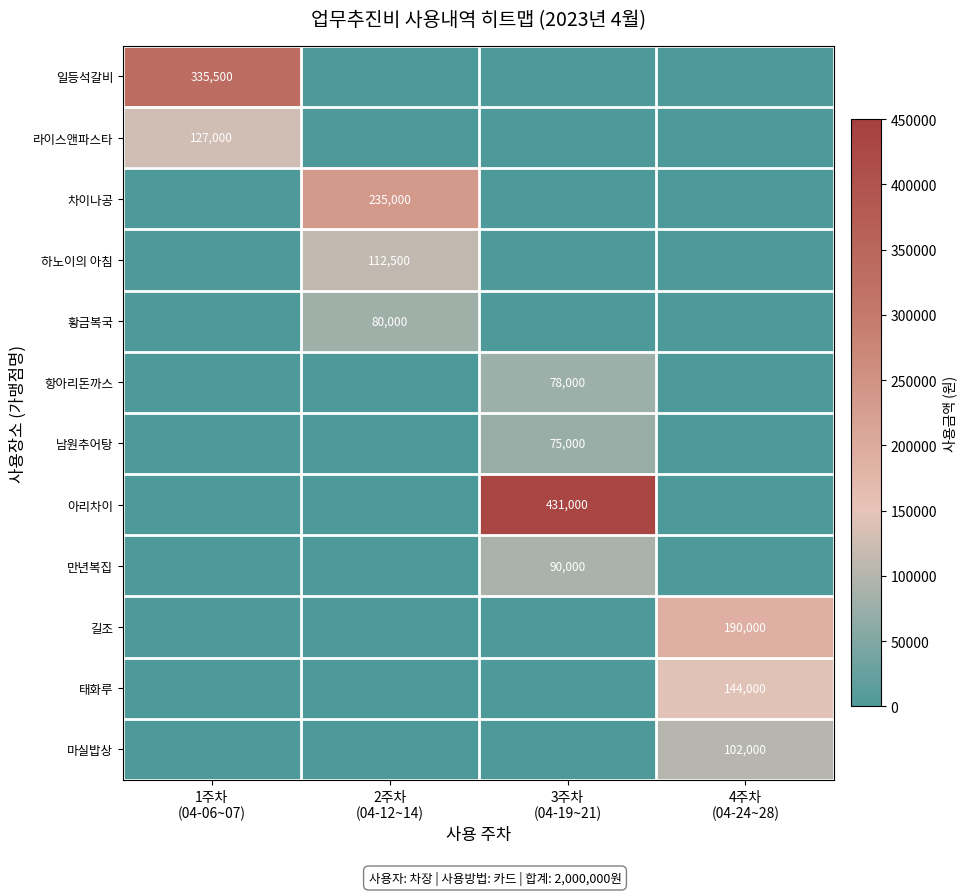

What is the difference between the highest and lowest values at 1주차
(04-06~07)?

335500